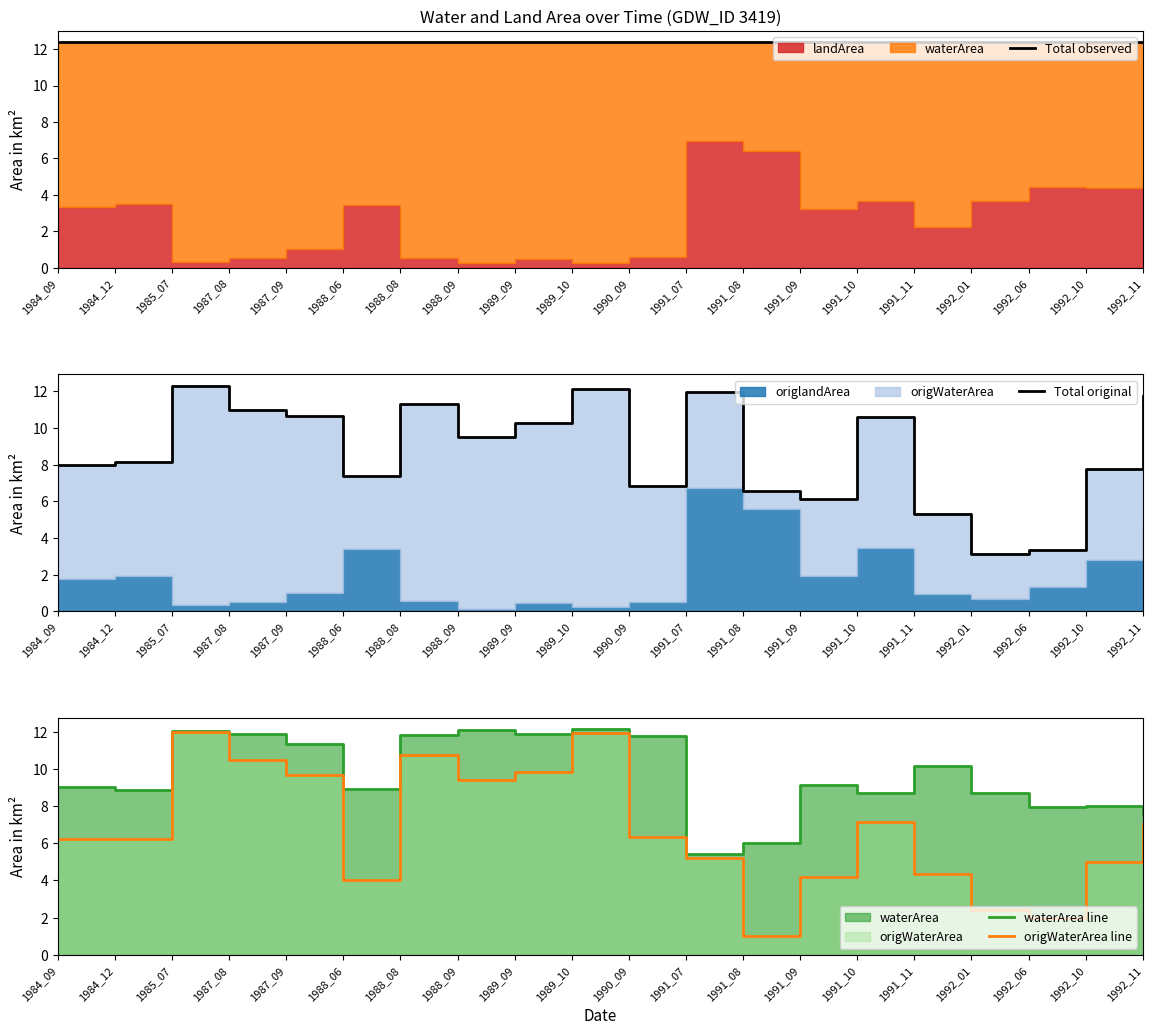

How many data points in Total original are less than 9?

10